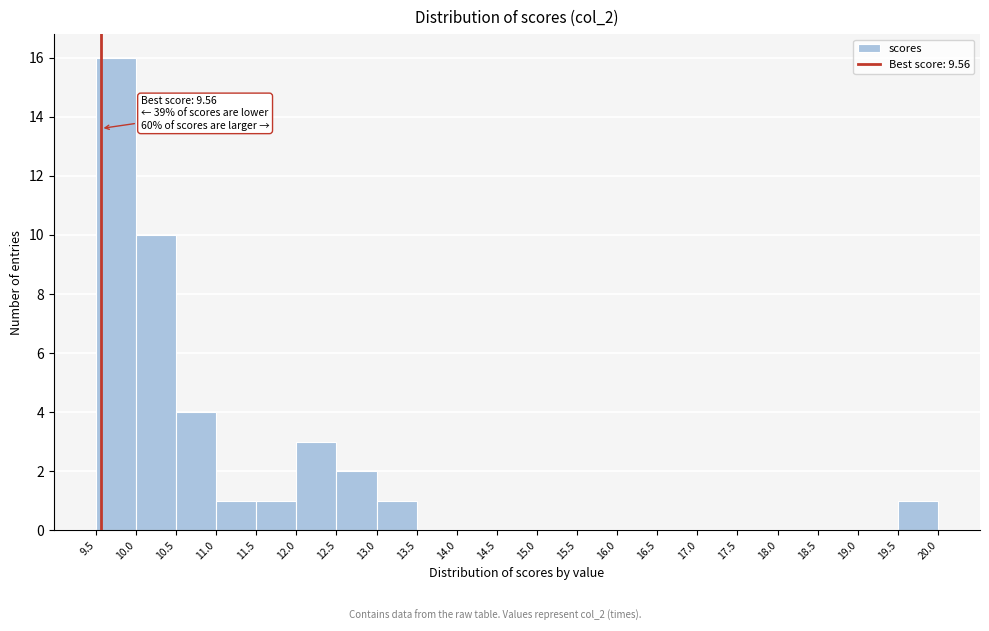

Over which range of the x-axis is the bar tallest?

9.5 to 10.0